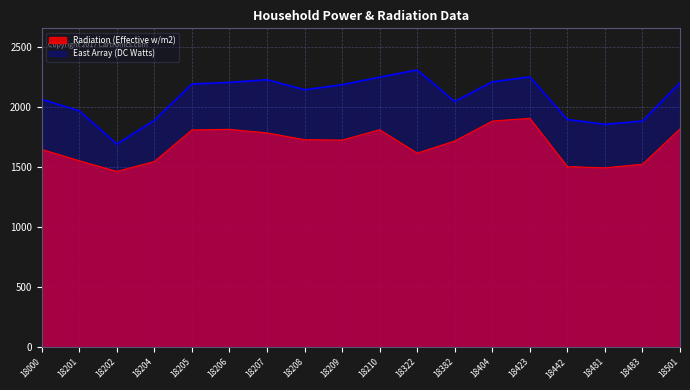

True or false: Radiation (Effective w/m2) and East Array (DC Watts) cross at least once.

False